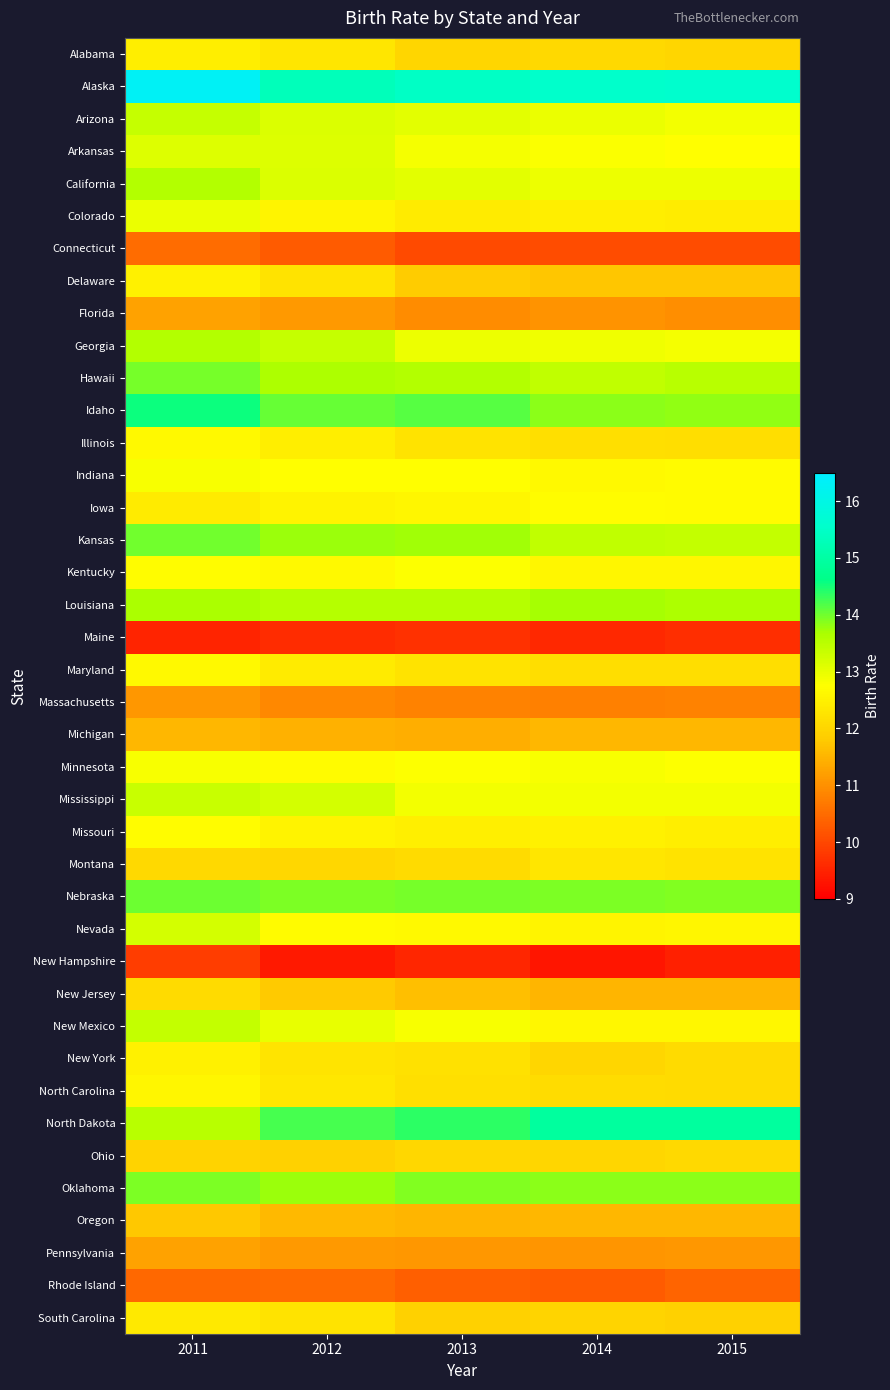

Rank the series at 2011 from highest to lowest value.

Alaska, Idaho, Nebraska, Kansas, Hawaii, Oklahoma, Louisiana, California, Georgia, North Dakota, New Mexico, Arizona, Mississippi, Nevada, Arkansas, Colorado, Indiana, Minnesota, Missouri, Kentucky, Maryland, Illinois, North Carolina, Delaware, New York, Alabama, Iowa, South Carolina, New Jersey, Montana, Ohio, Oregon, Michigan, Florida, Pennsylvania, Massachusetts, Connecticut, Rhode Island, New Hampshire, Maine